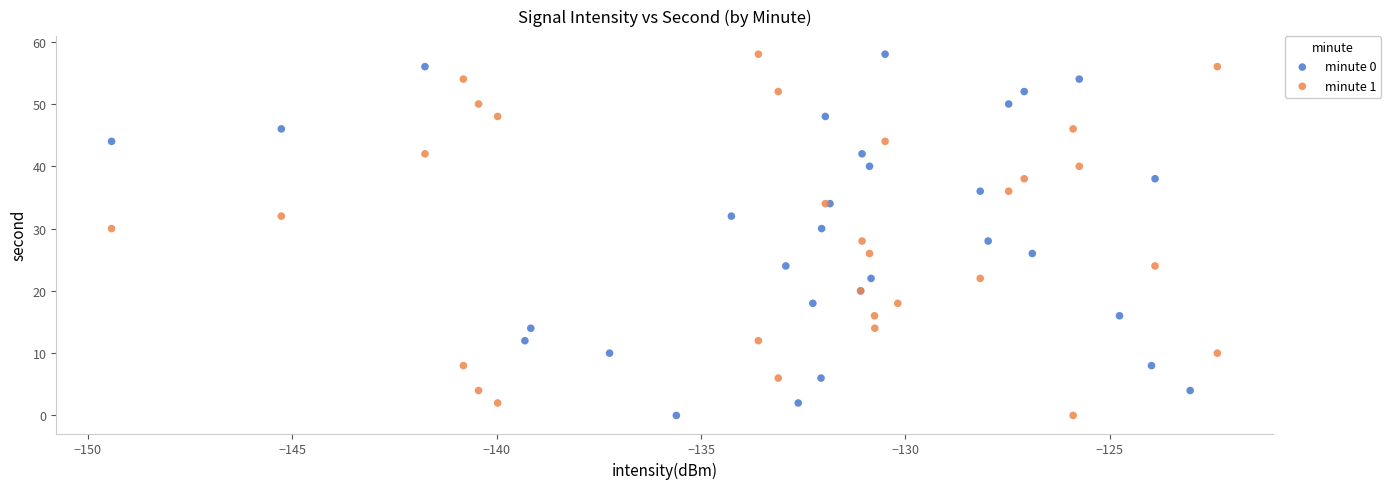

What are all the series names shown in the legend?

minute 0, minute 1